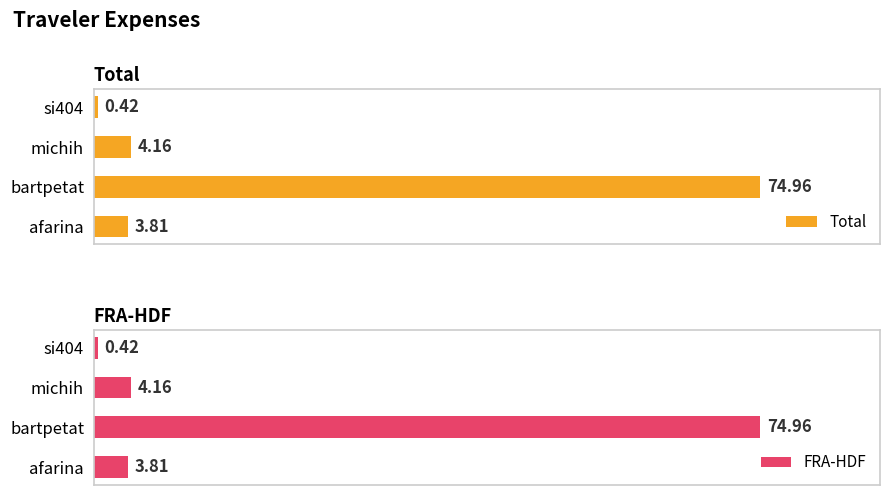

Rank the categories by Total value from lowest to highest.

si404, afarina, michih, bartpetat